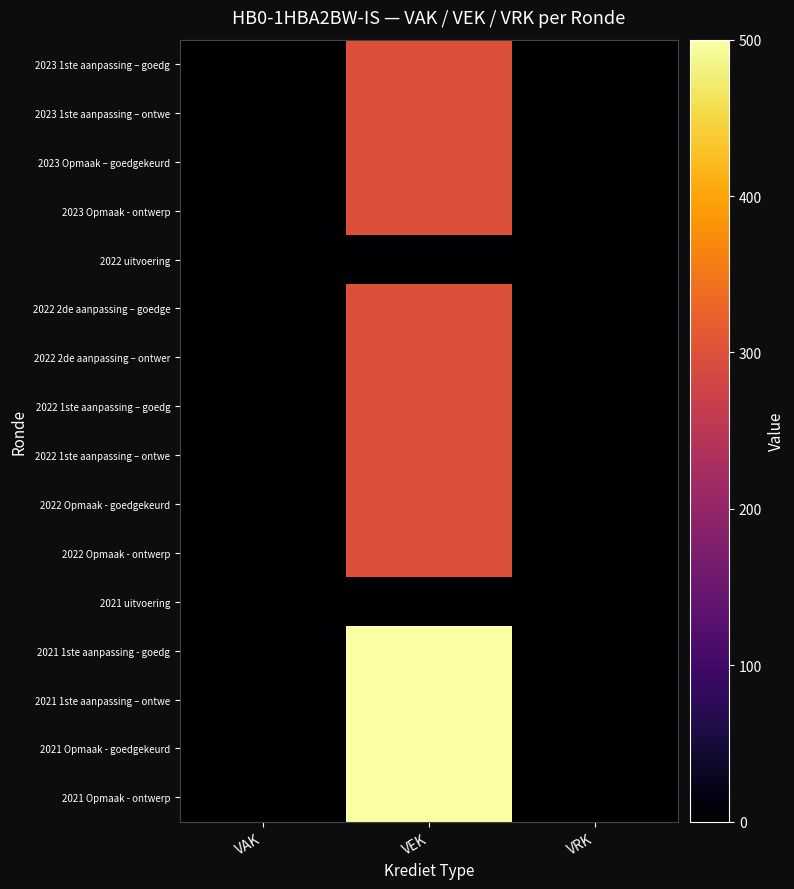

Rank the series at VEK from highest to lowest value.

2021 1ste aanpassing - goedg, 2021 1ste aanpassing – ontwe, 2021 Opmaak - goedgekeurd, 2021 Opmaak - ontwerp, 2023 1ste aanpassing – goedg, 2023 1ste aanpassing – ontwe, 2023 Opmaak – goedgekeurd, 2023 Opmaak - ontwerp, 2022 2de aanpassing – goedge, 2022 2de aanpassing – ontwer, 2022 1ste aanpassing – goedg, 2022 1ste aanpassing – ontwe, 2022 Opmaak - goedgekeurd, 2022 Opmaak - ontwerp, 2022 uitvoering, 2021 uitvoering